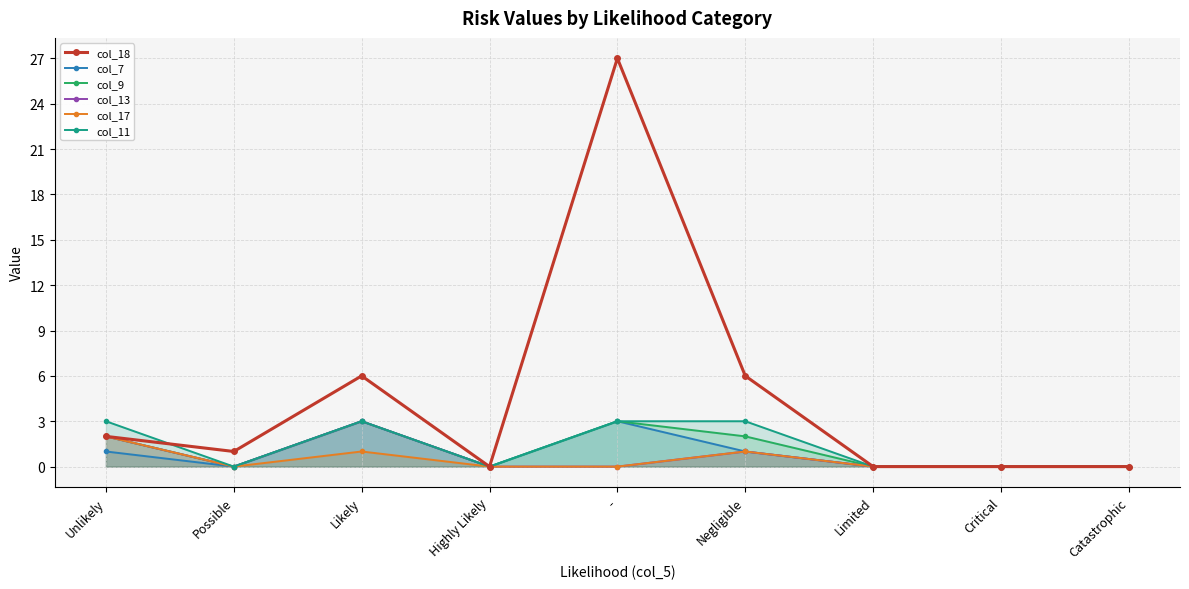

Rank the categories by col_7 value from lowest to highest.

Possible, Highly Likely, Limited, Critical, Catastrophic, Unlikely, Negligible, Likely, -